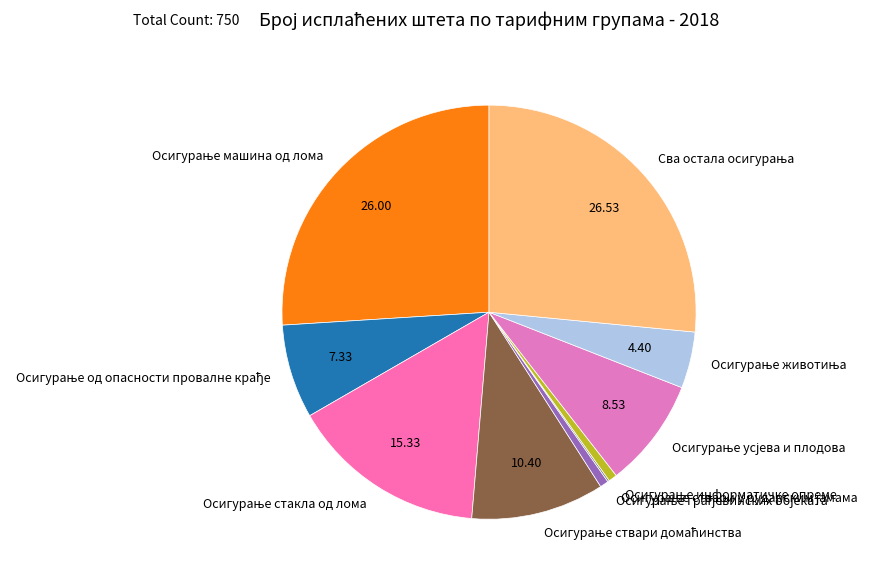

Does any single category account for the majority?

No